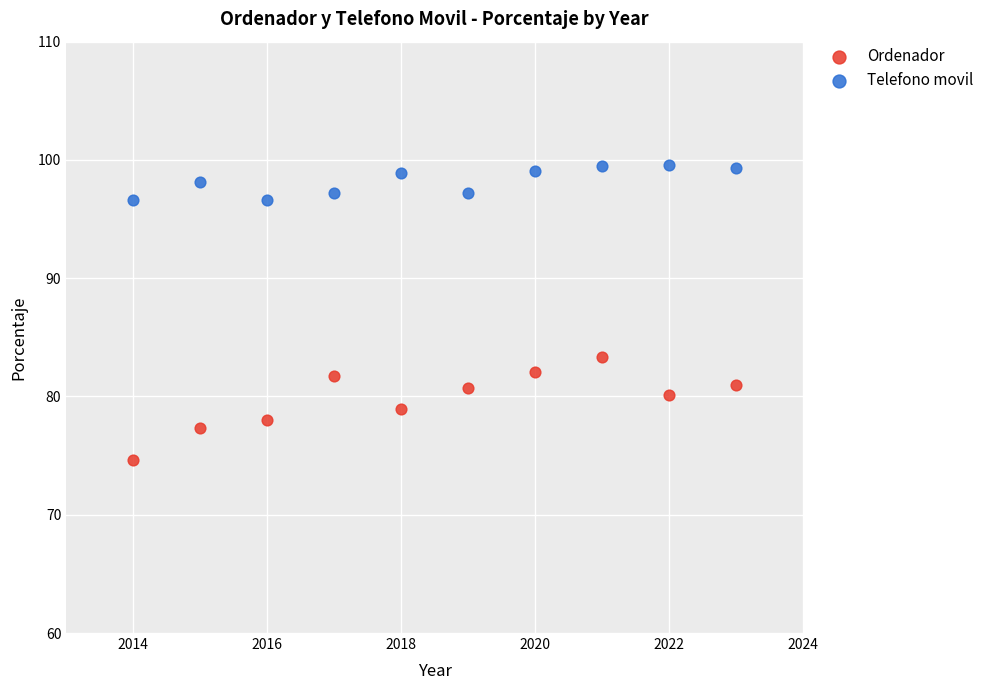

Across all series, what Y value is closest to 87?

83.3